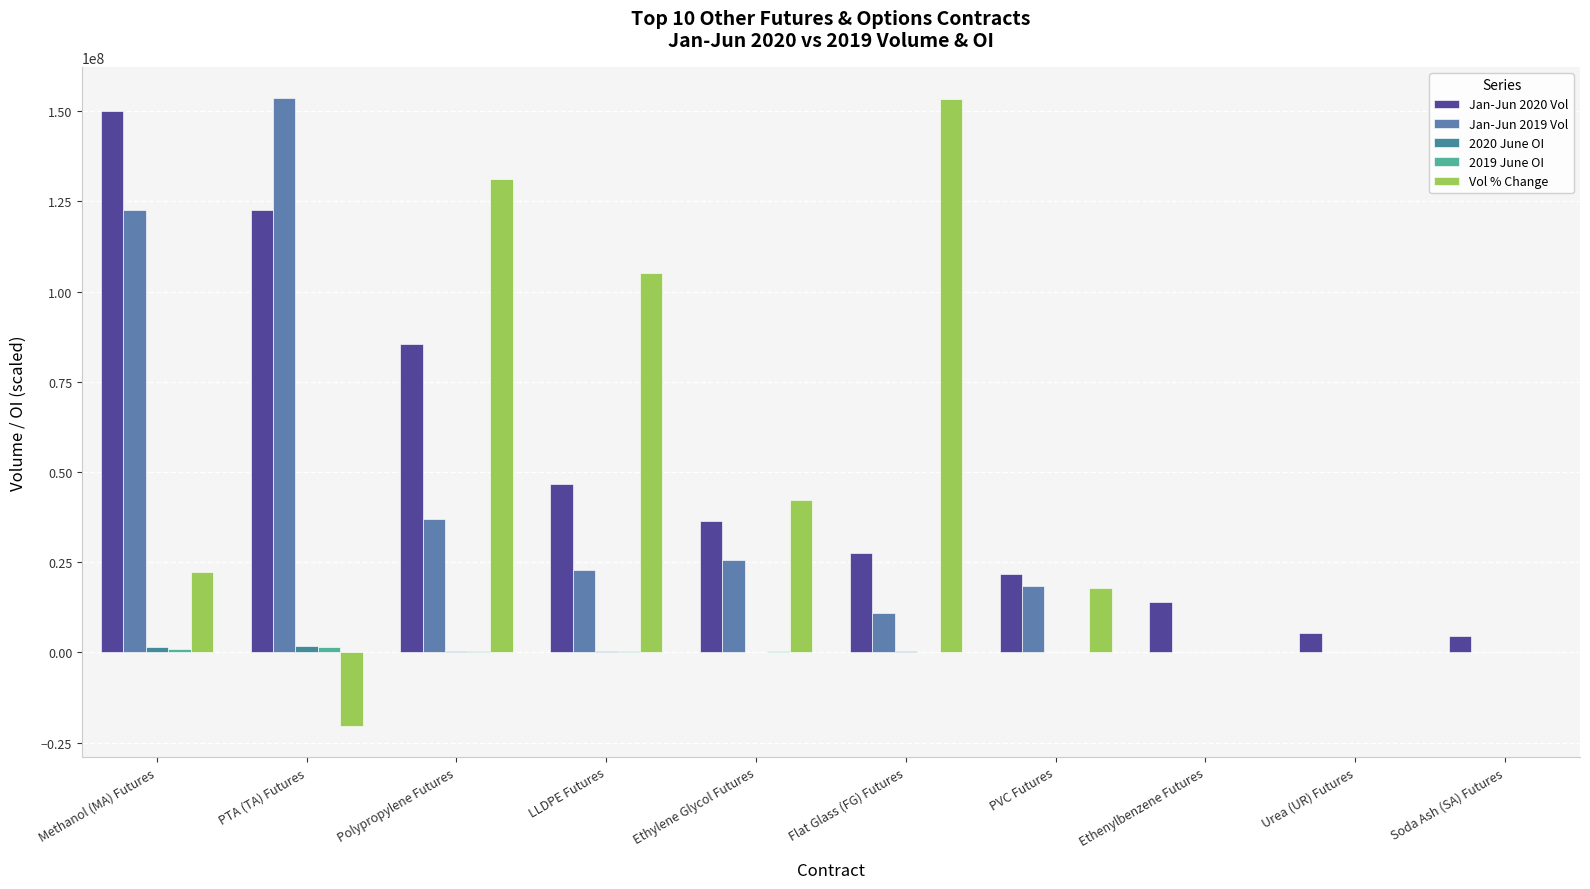

What is the sum of the Vol % Change values at Soda Ash (SA) Futures and Flat Glass (FG) Futures?

153275413.2